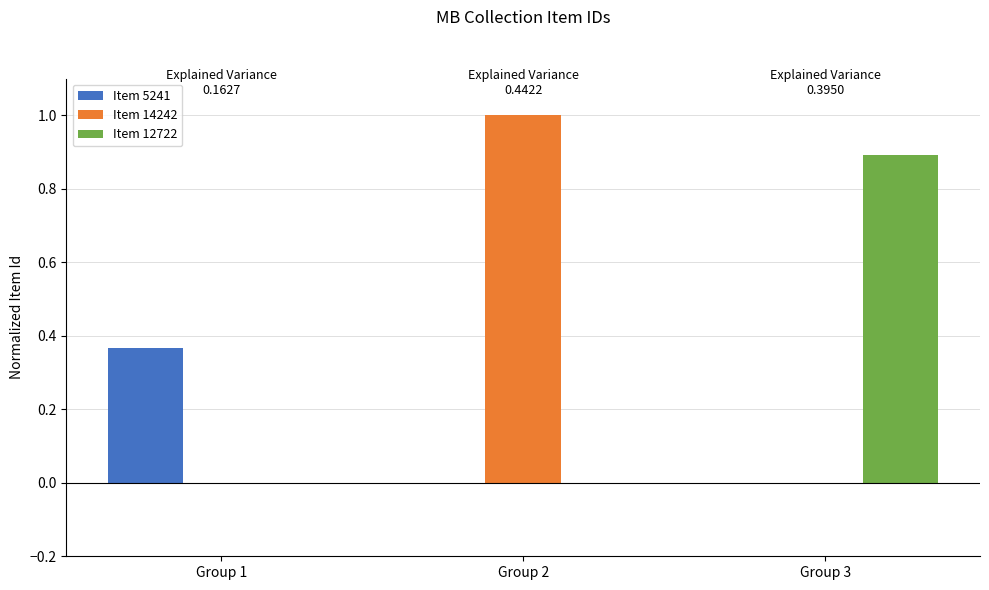

At which label does Item 12722 reach its peak?

Group 3